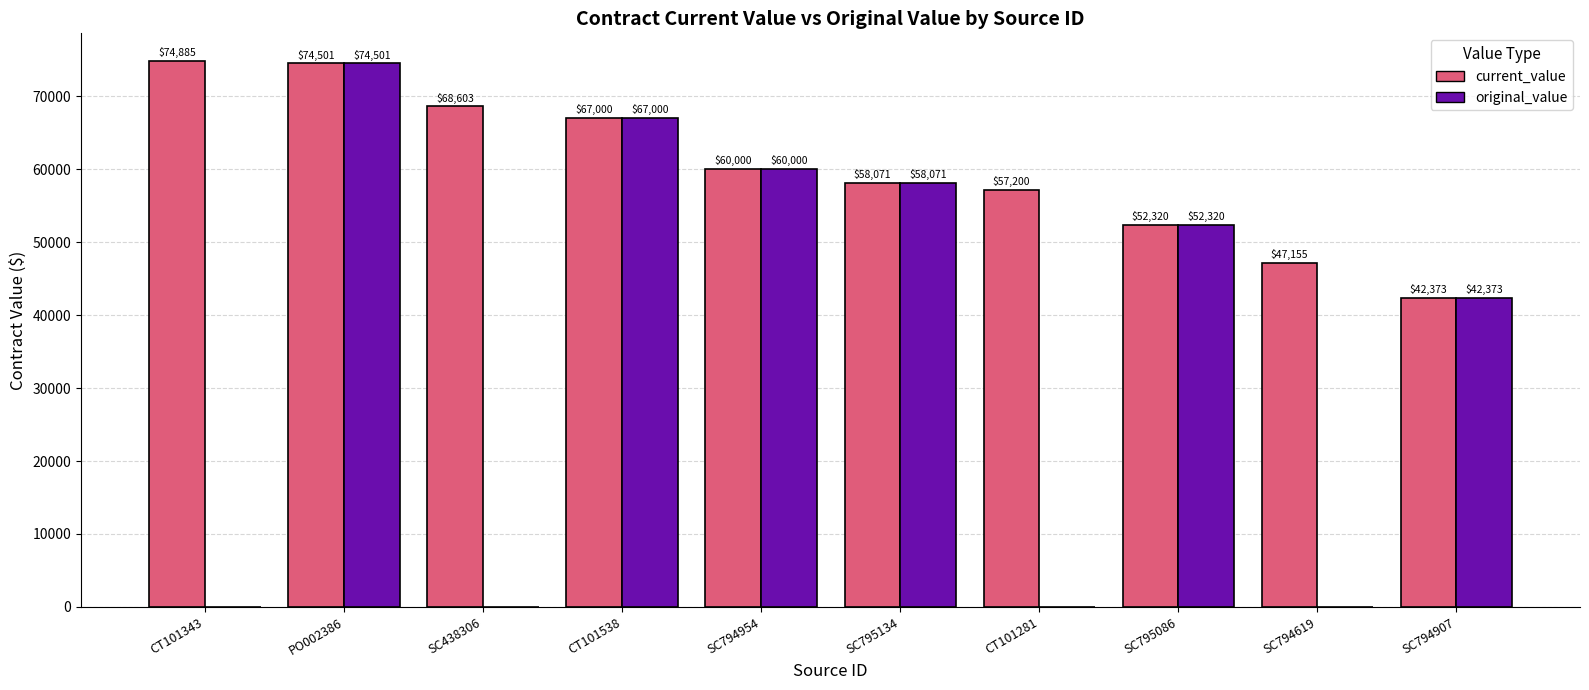

True or false: original_value has a value of 42373.4 at SC794907.

True